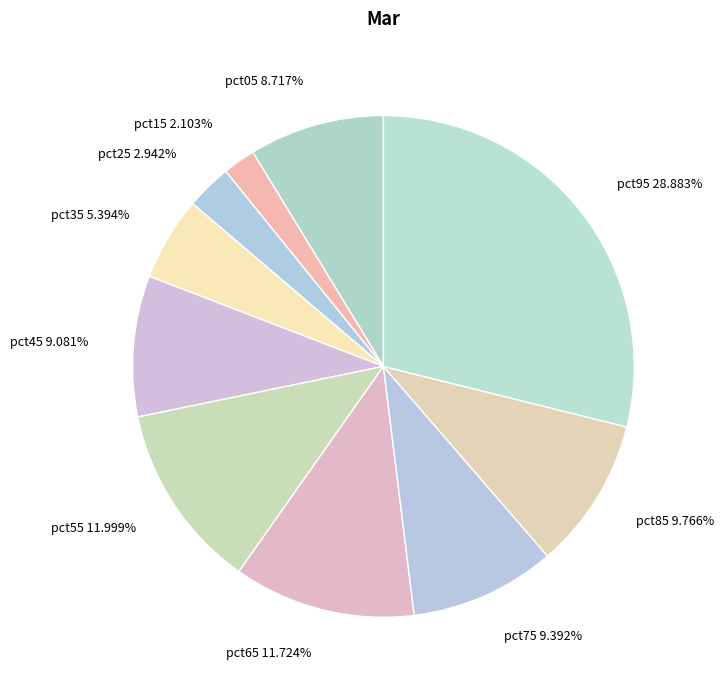

To the nearest percent, what percentage of the pie is pct15?

2%